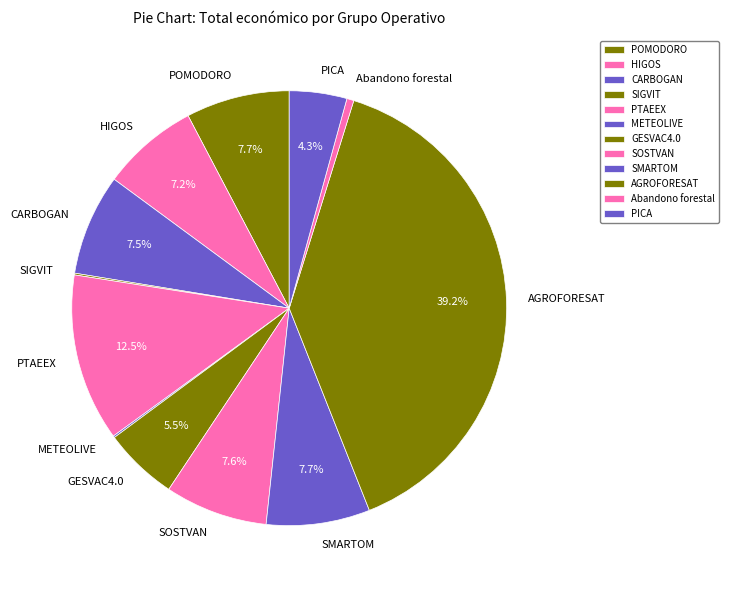

Is there any slice that represents more than half of the pie?

No